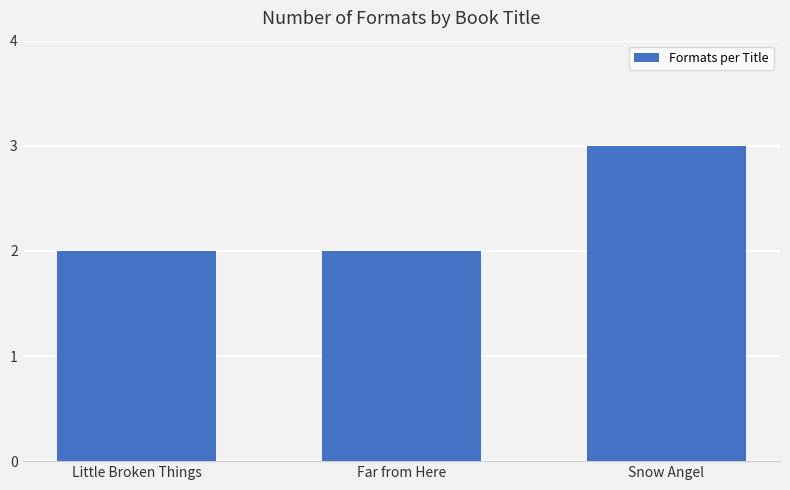

What is the difference between the maximum and second lowest values?

1